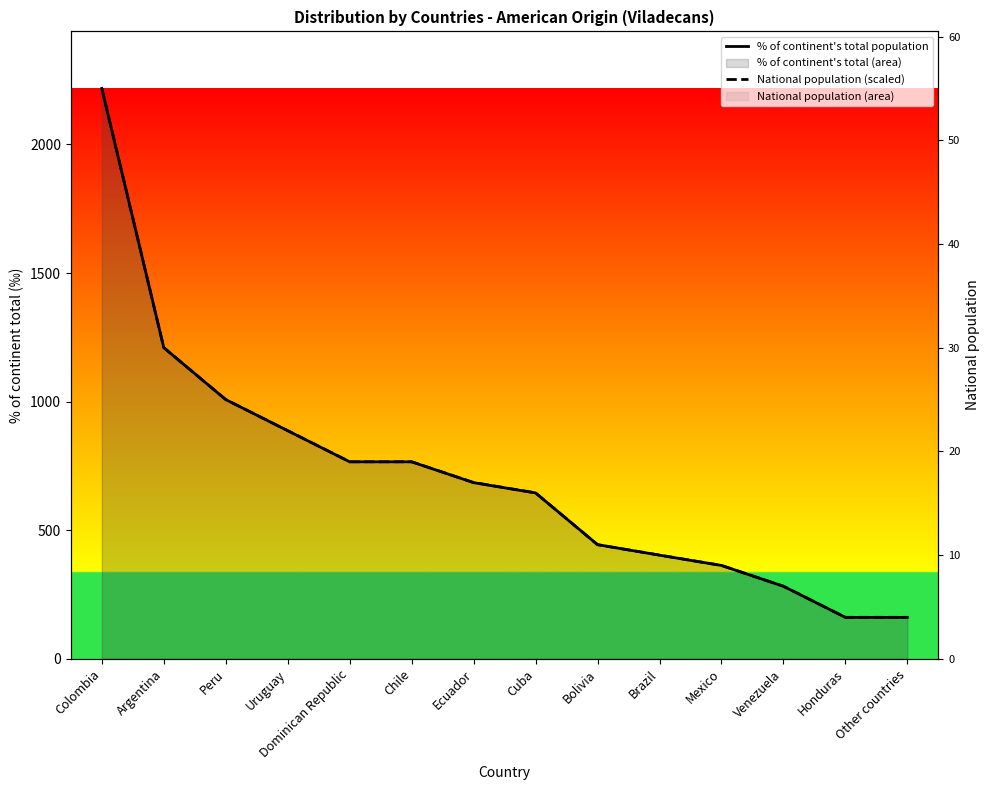

Which category has the lowest value in the National population (scaled) series?

Honduras